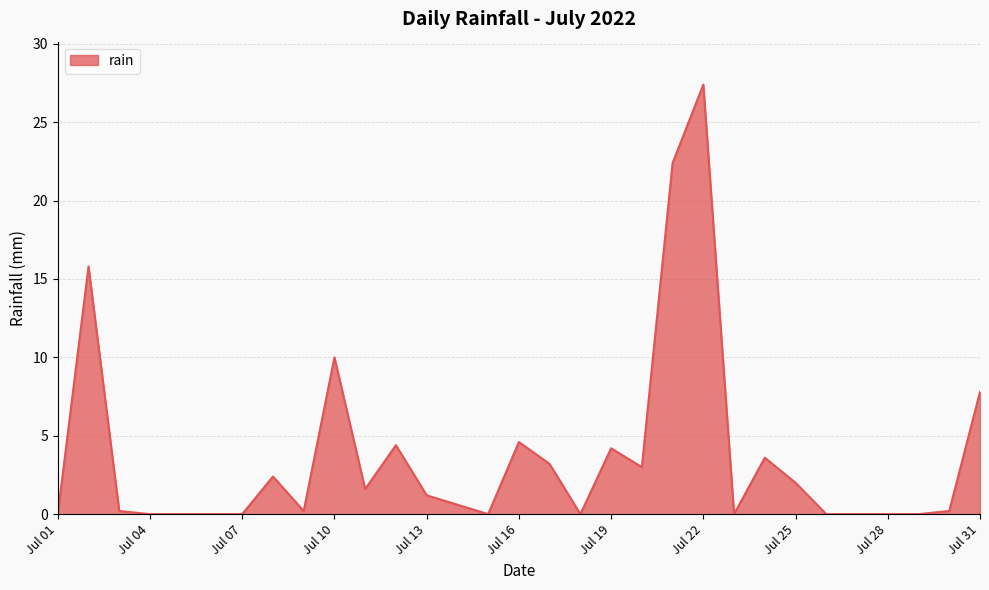

What is the maximum value shown in the chart?

27.4